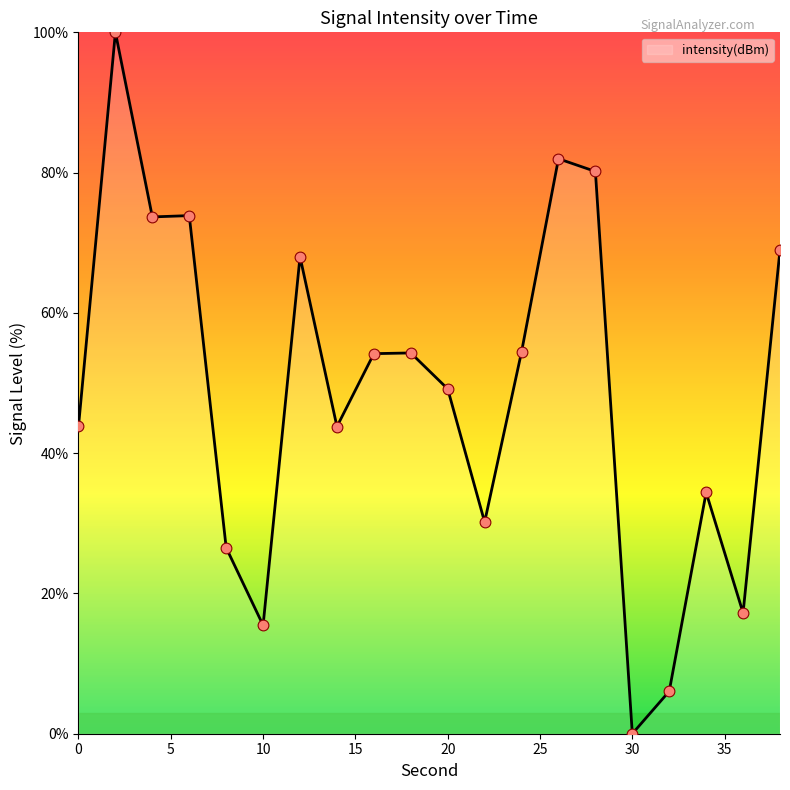

What is the difference between the maximum and minimum values?

100.0